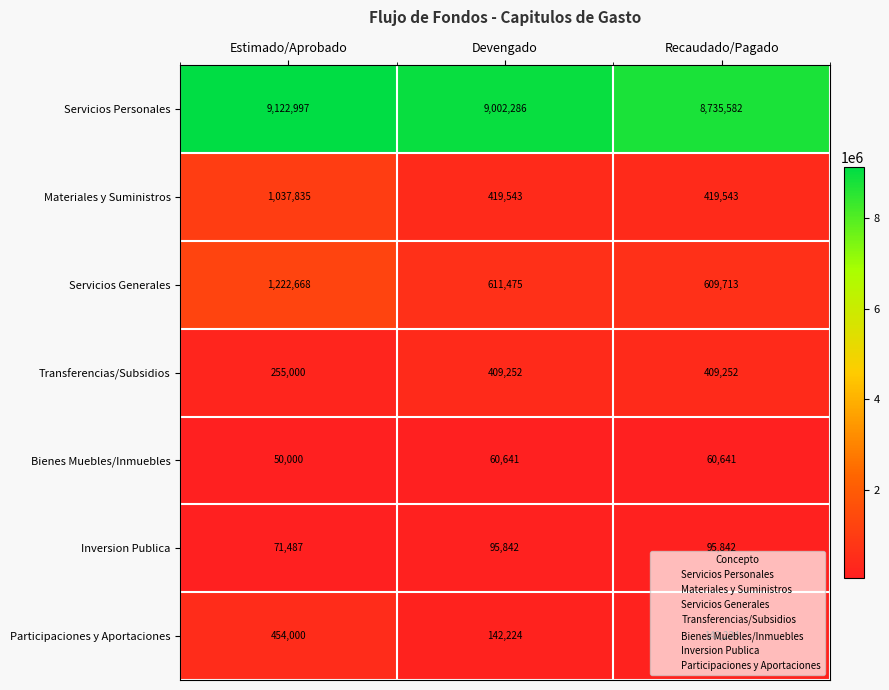

Which label corresponds to the smallest value in the chart?

Estimado/Aprobado